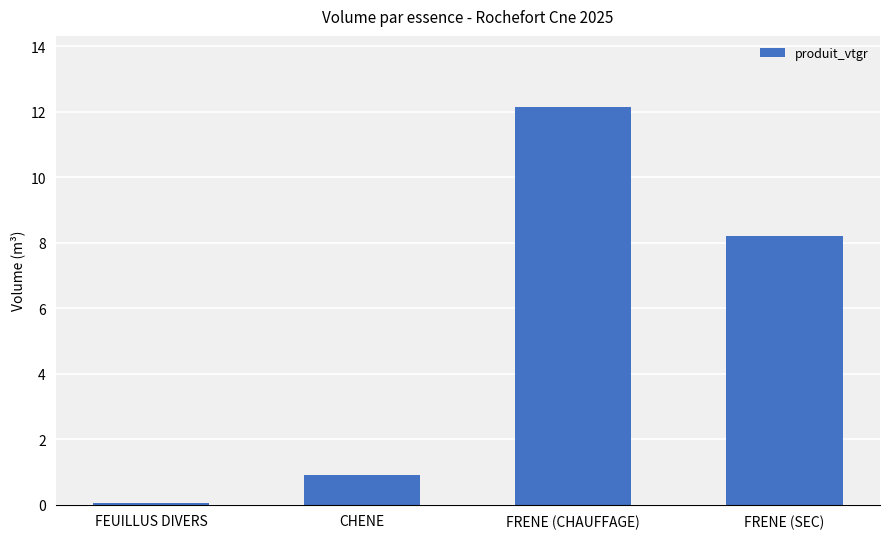

Where is the data nearest to the value 6?

FRENE (SEC)